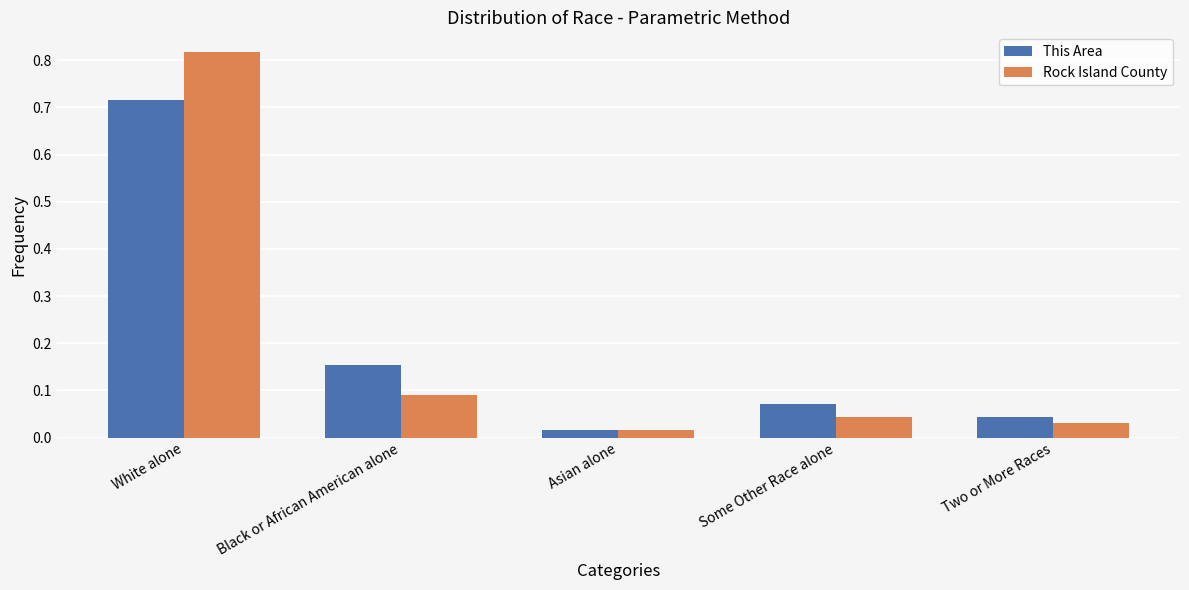

What are all the series names shown in the legend?

This Area, Rock Island County